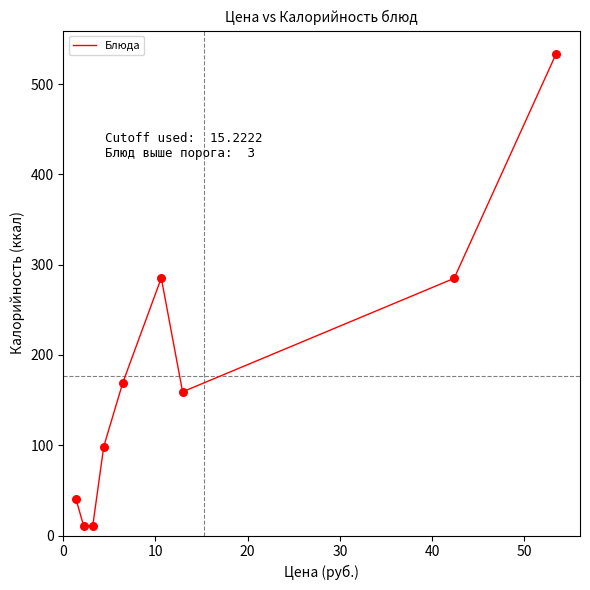

What is the maximum value shown in the chart?

533.3